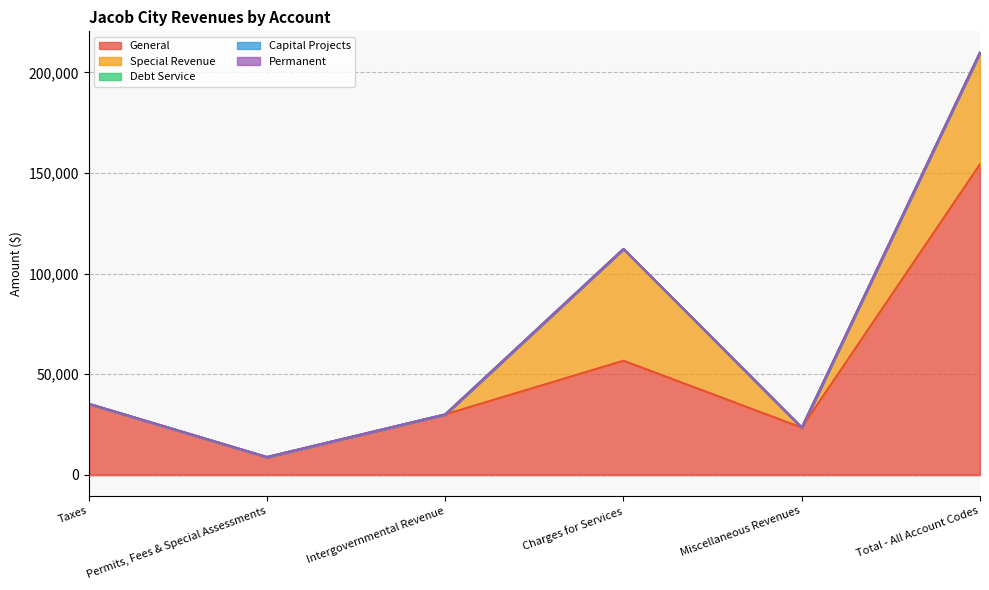

What are all the series names shown in the legend?

General, Special Revenue, Debt Service, Capital Projects, Permanent